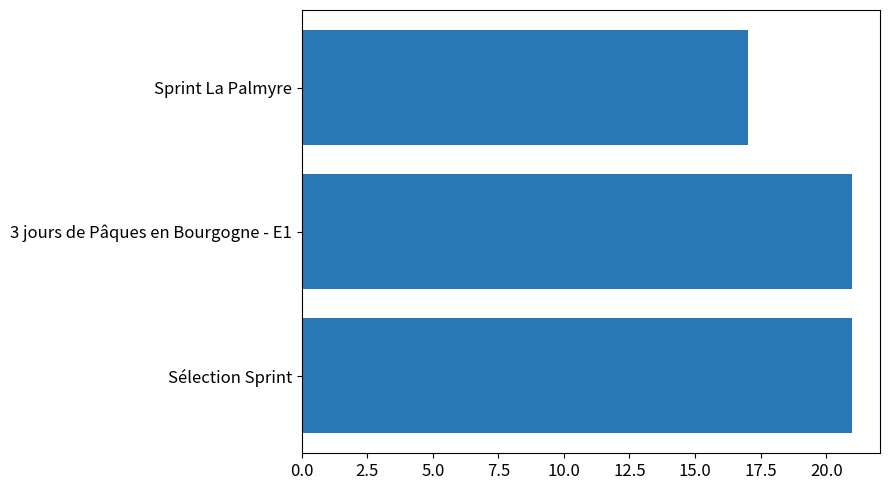

Does the chart contain any negative values?

No